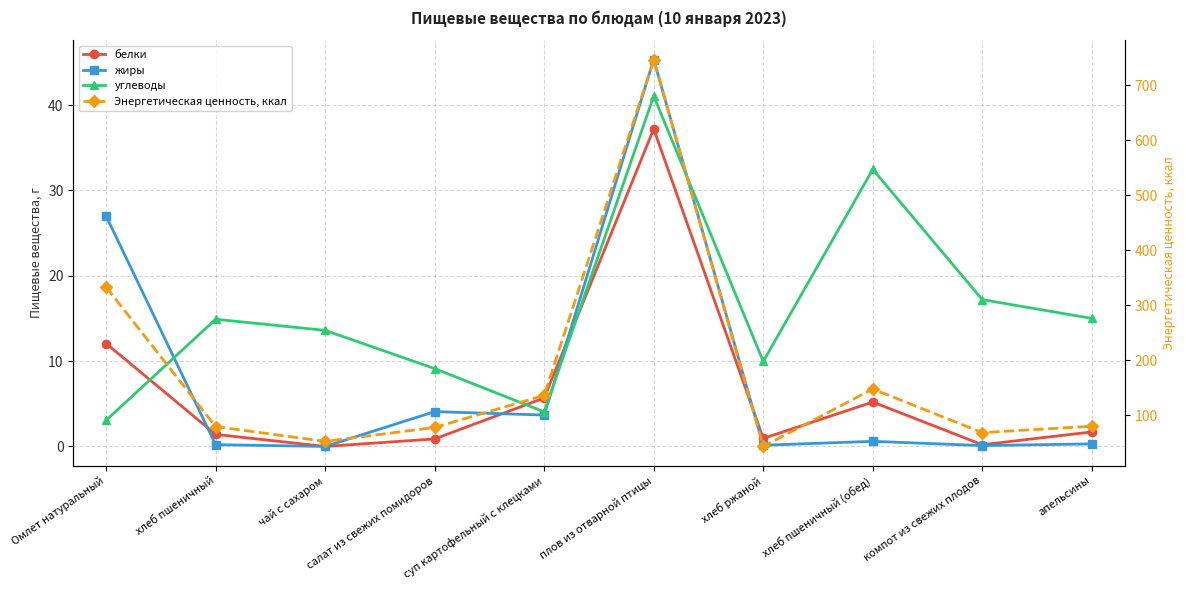

What is the value of the углеводы point at the 5th from the left?

4.0